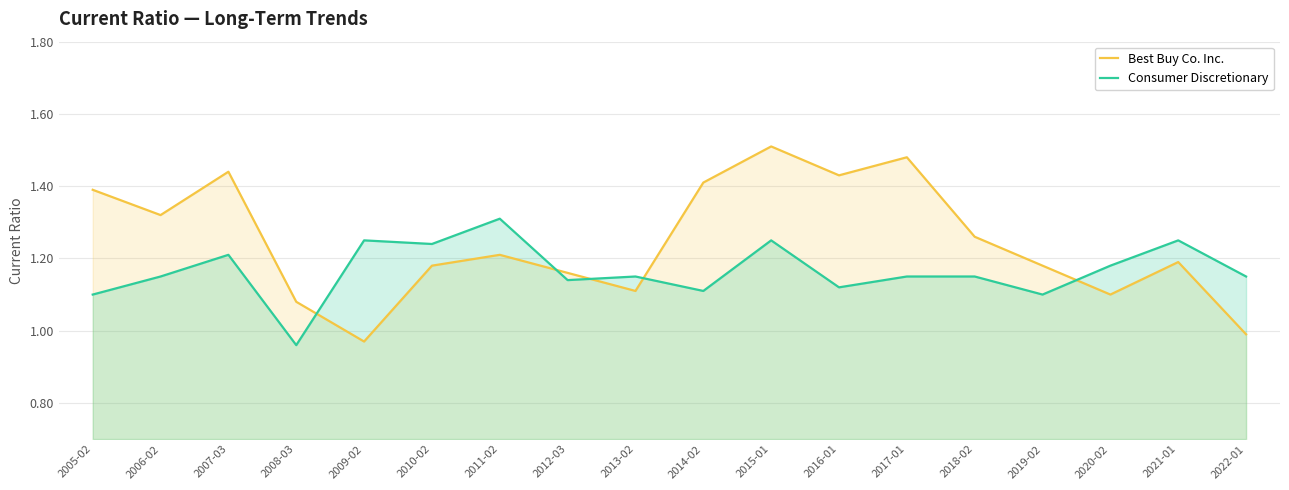

Count the number of data series in this chart.

2